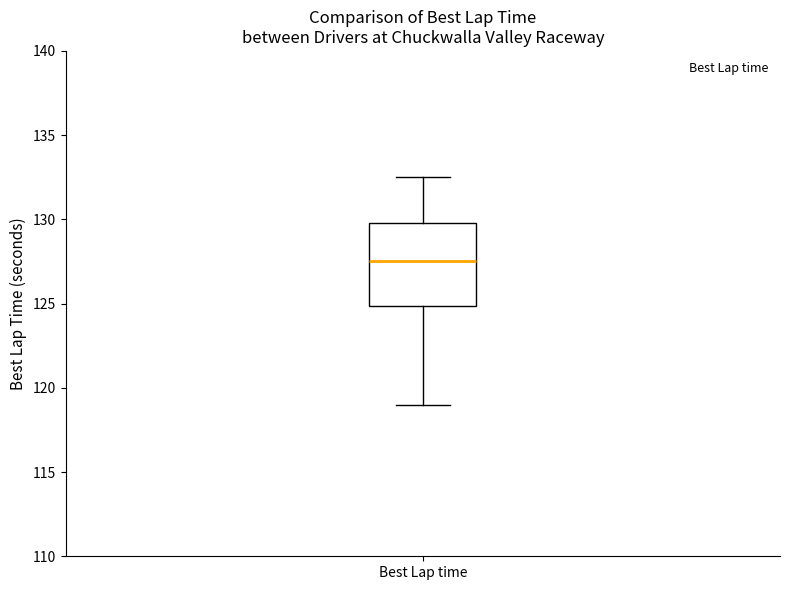

Where does the lower whisker of the box for Best Lap time end on the y-axis? The values are not printed on the chart, so give them approximately, as read against the axis.

119.0